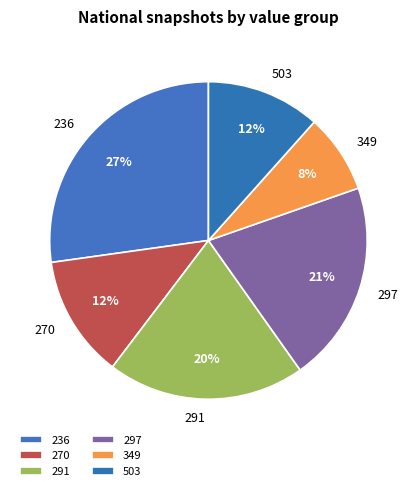

Is it true that 270 is 1% of the pie?

False